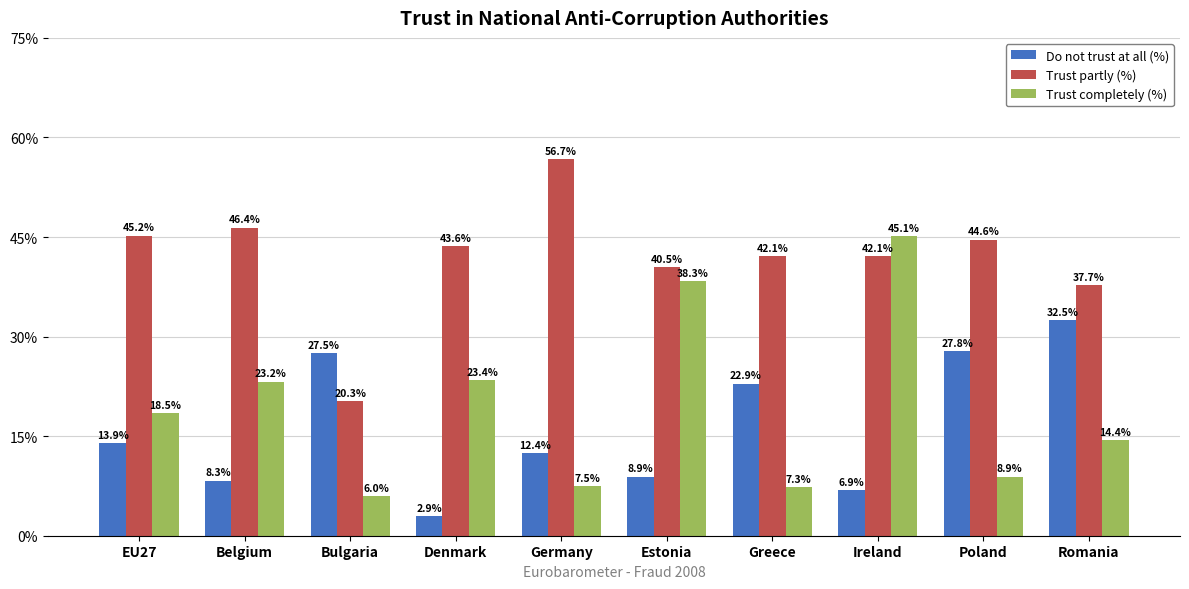

The value of Trust partly (%) at Romania is 37.7. True or false?

True